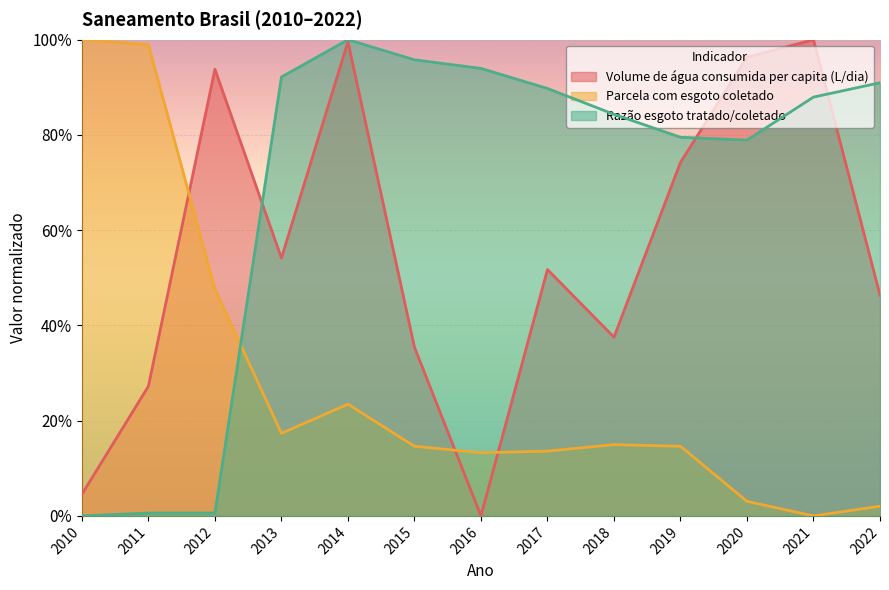

List the series in order of their overall mean, highest first.

Razão esgoto tratado/coletado, Volume de água consumida per capita (L/dia), Parcela com esgoto coletado